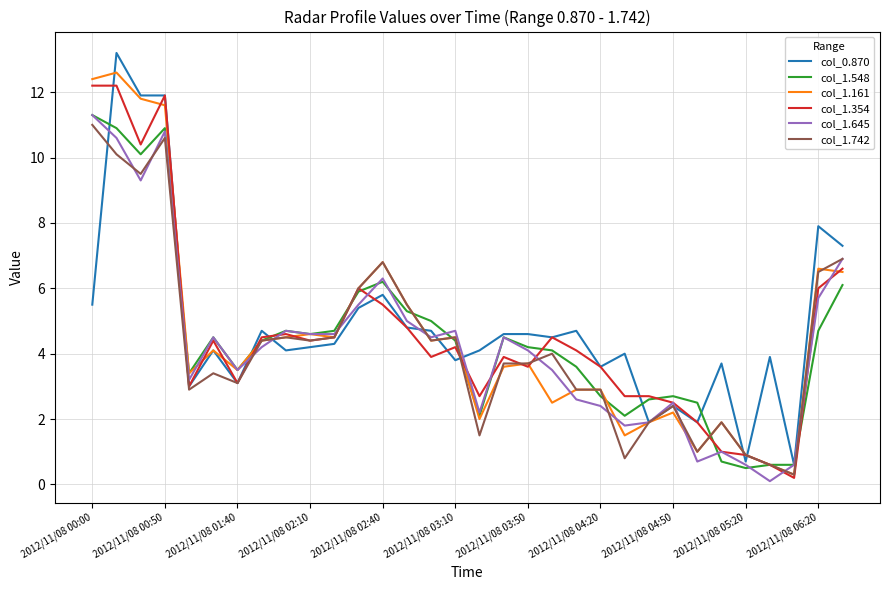

Reading right to left, what are all the values shown in this chart?

col_0.870: 7.3	7.9	0.6	3.9	0.7	3.7	1.9	2.4	1.9	4.0	3.6	4.7	4.5	4.6	4.6	4.1	3.8	4.7	4.8	5.8	5.4	4.3	4.2	4.1	4.7	3.1	4.1	3.0	11.9	11.9	13.2	5.5
col_1.548: 6.1	4.7	0.6	0.6	0.5	0.7	2.5	2.7	2.6	2.1	2.7	3.6	4.1	4.2	4.5	2.1	4.4	5.0	5.3	6.2	5.9	4.7	4.6	4.7	4.4	3.5	4.5	3.4	10.9	10.1	10.9	11.3
col_1.161: 6.5	6.6	0.3	0.6	0.9	1.9	1.0	2.2	1.9	1.5	2.9	2.9	2.5	3.7	3.6	2.0	4.5	4.4	5.5	6.8	6.0	4.5	4.6	4.5	4.4	3.5	4.1	3.4	11.6	11.8	12.6	12.4
col_1.354: 6.6	6.0	0.2	0.6	0.9	1.0	1.9	2.5	2.7	2.7	3.6	4.1	4.5	3.6	3.9	2.7	4.2	3.9	4.8	5.5	6.0	4.5	4.4	4.6	4.5	3.1	4.4	3.0	11.9	10.4	12.2	12.2
col_1.645: 6.9	5.7	0.6	0.1	0.6	1.0	0.7	2.5	1.9	1.8	2.4	2.6	3.5	4.1	4.5	2.2	4.7	4.5	5.0	6.3	5.5	4.6	4.6	4.7	4.2	3.5	4.5	3.2	10.8	9.3	10.6	11.3
col_1.742: 6.9	6.5	0.3	0.6	0.9	1.9	1.0	2.4	1.9	0.8	2.9	2.9	4.0	3.7	3.7	1.5	4.5	4.4	5.5	6.8	6.0	4.5	4.4	4.5	4.4	3.1	3.4	2.9	10.6	9.5	10.1	11.0